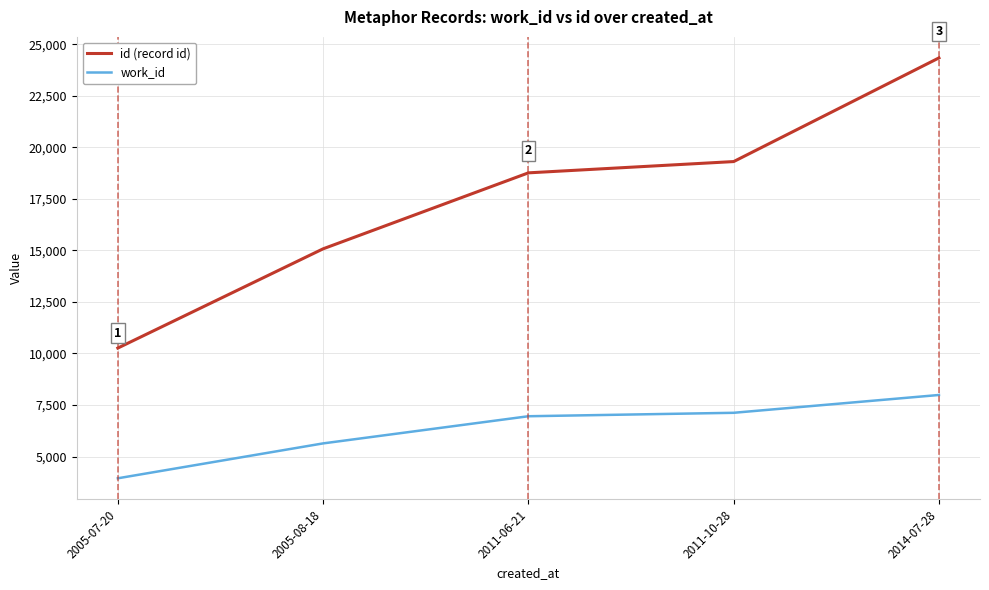

At how many categories does at least one series exceed 19692?

1